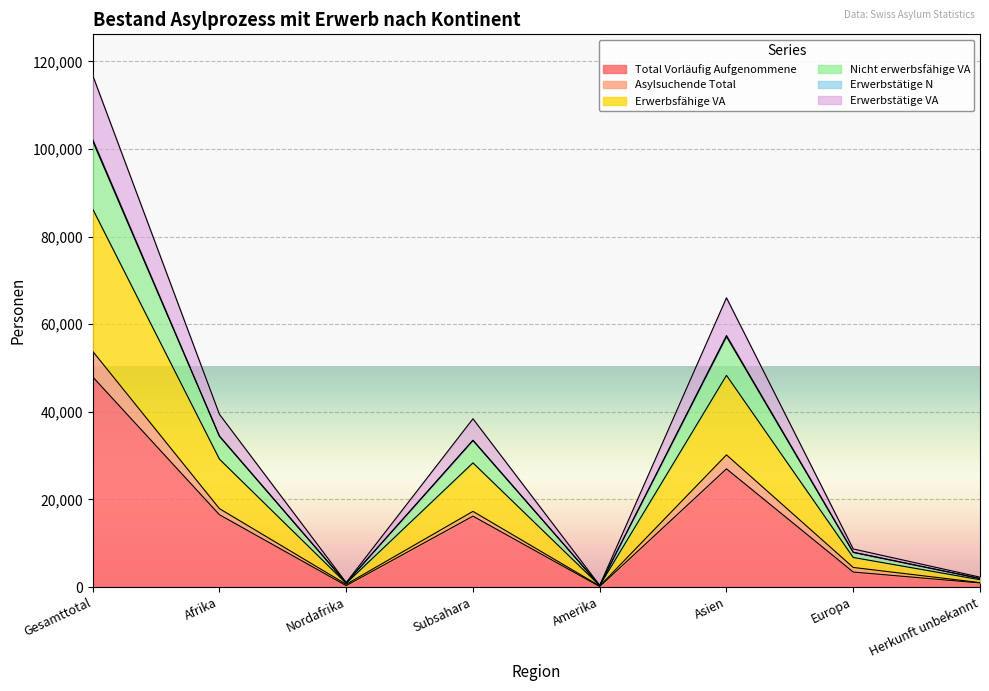

How many lines are shown in the chart?

6